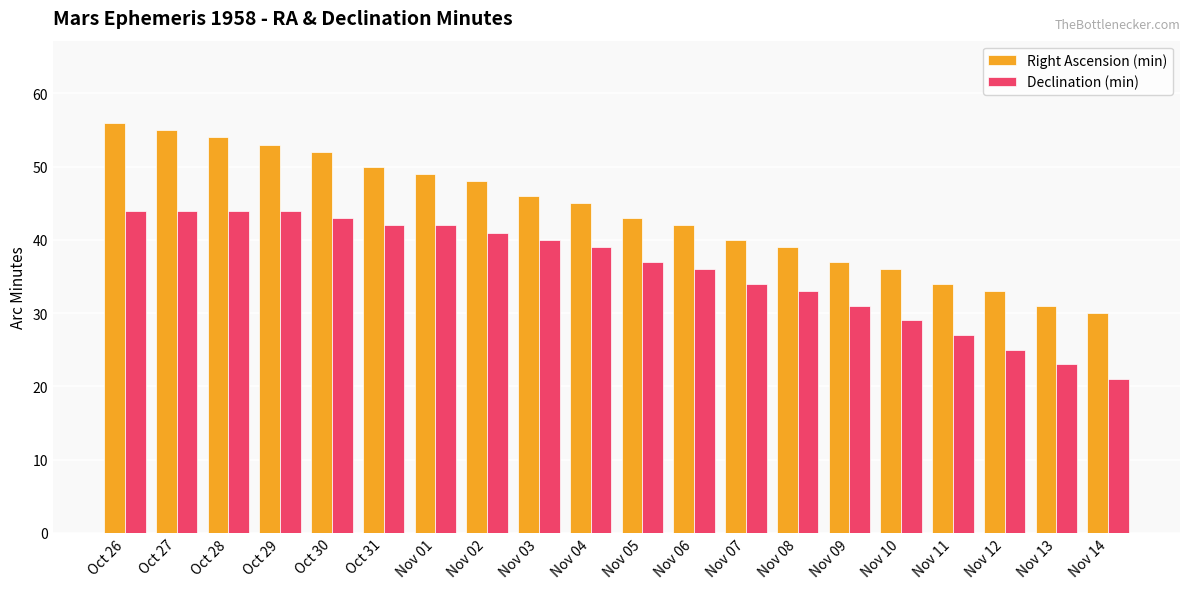

Reading left to right, list all the values displayed in this chart.

Right Ascension (min): 56	55	54	53	52	50	49	48	46	45	43	42	40	39	37	36	34	33	31	30
Declination (min): 44	44	44	44	43	42	42	41	40	39	37	36	34	33	31	29	27	25	23	21